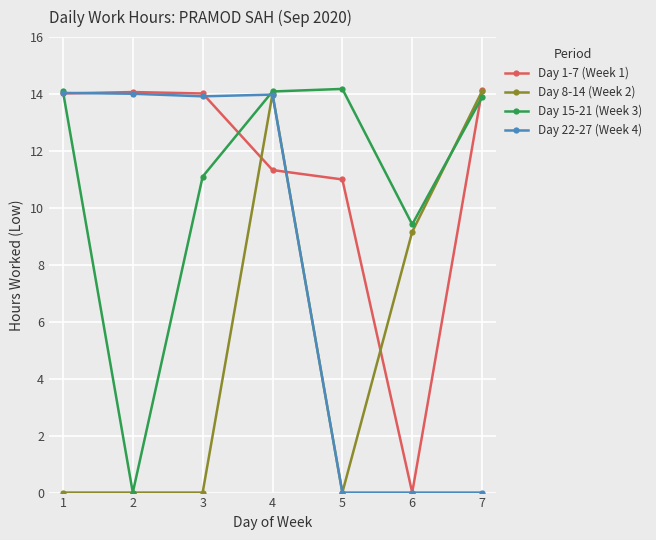

Between 5 and 6, which series saw the biggest shift?

Day 1-7 (Week 1)